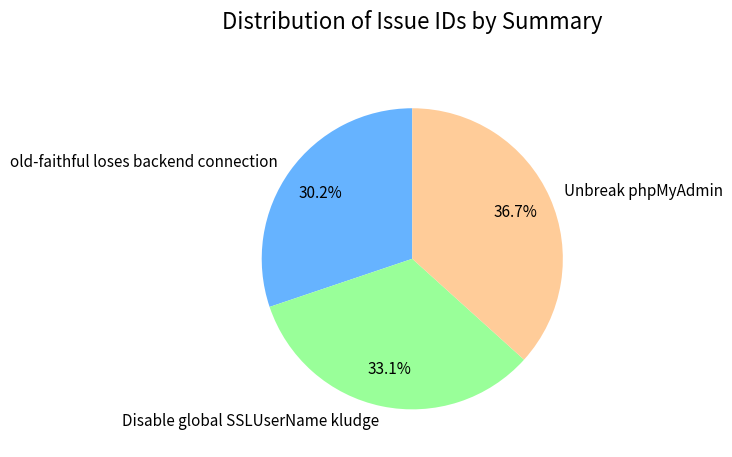

Between old-faithful loses backend connection and Disable global SSLUserName kludge, which is larger?

Disable global SSLUserName kludge